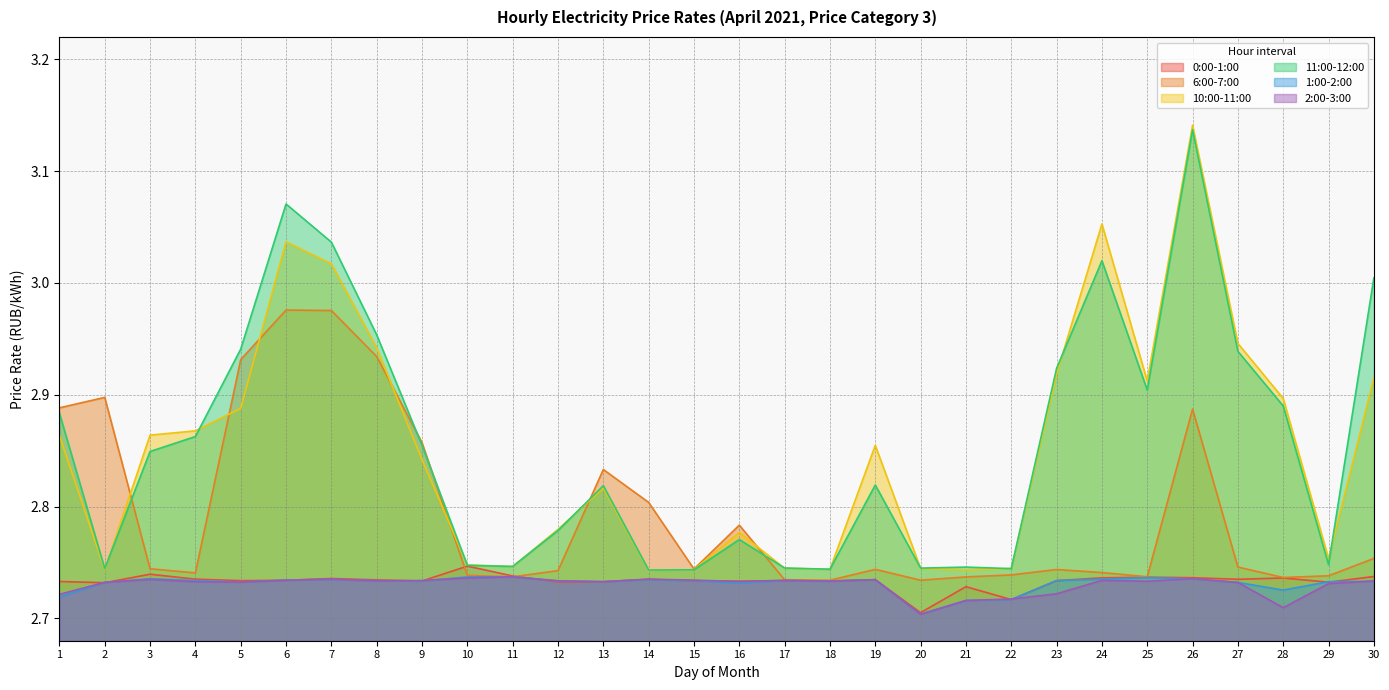

At which category does 0:00-1:00 reach its first local valley?

2